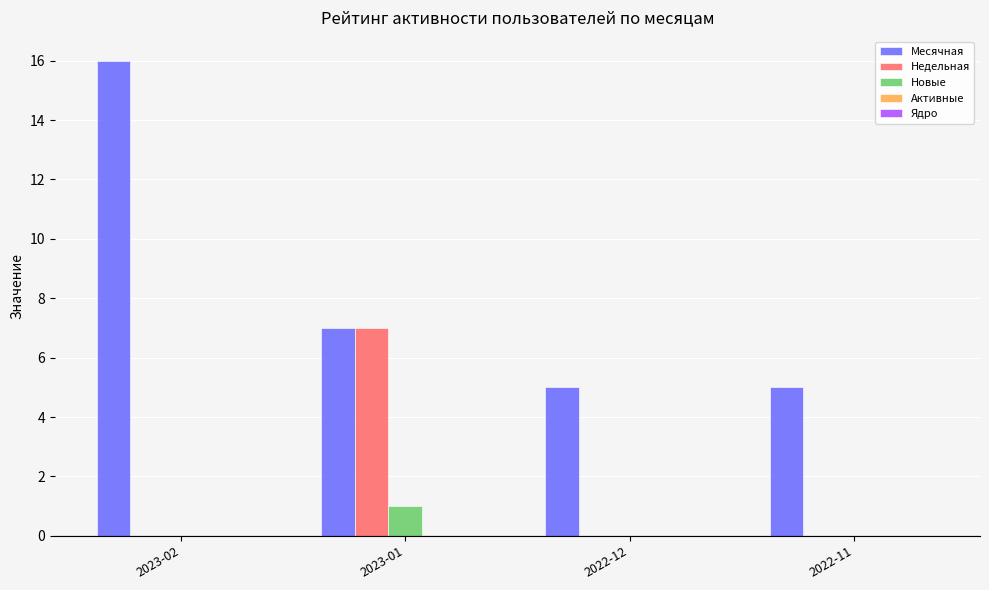

Where is Месячная nearest to the value 10?

2023-01